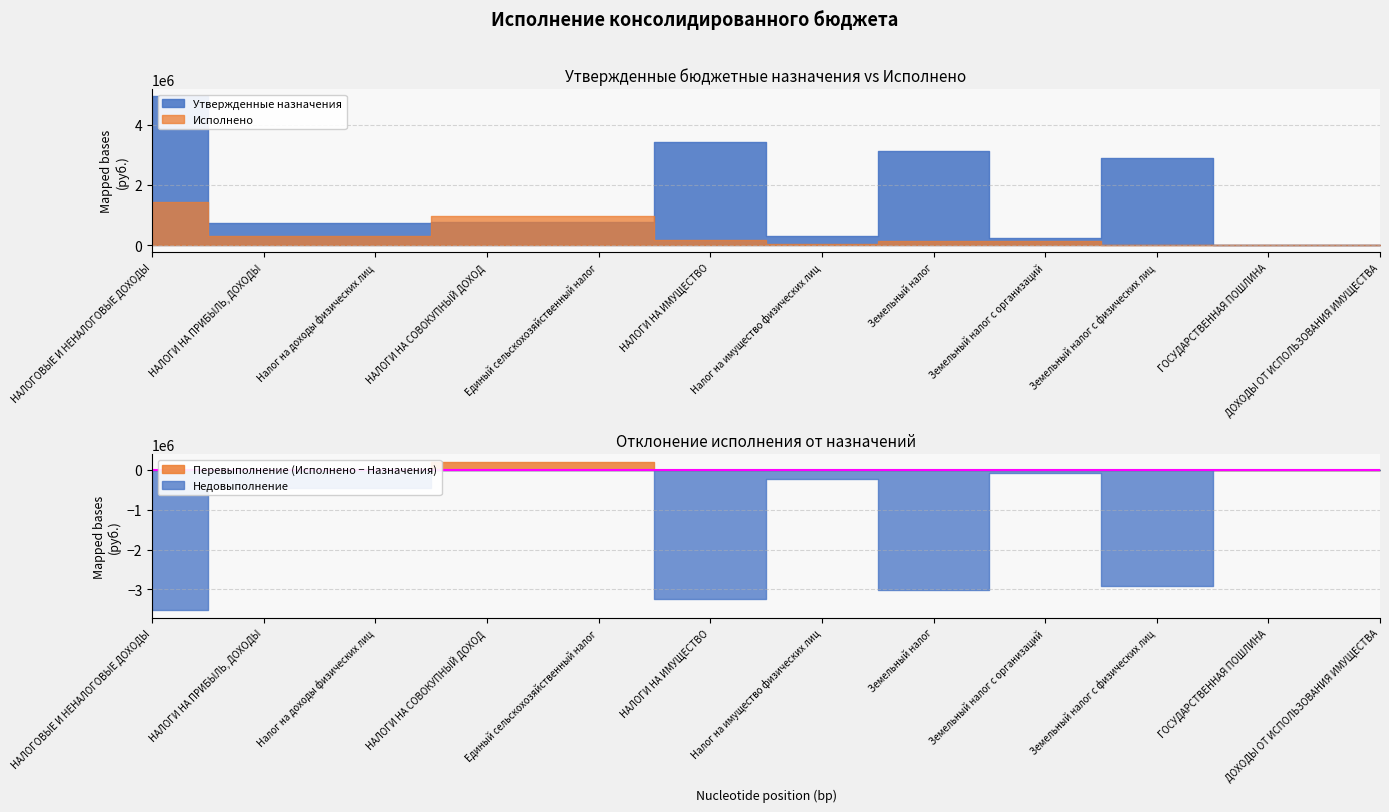

Which category has the lowest value across all series?

Земельный налог с физических лиц